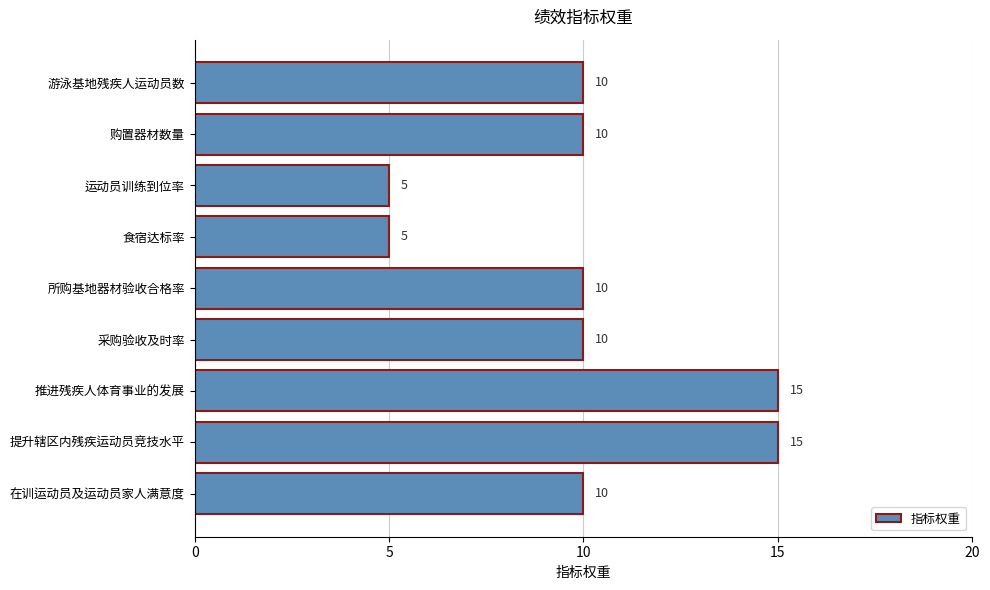

The value at 提升辖区内残疾运动员竞技水平 is 4. True or false?

False